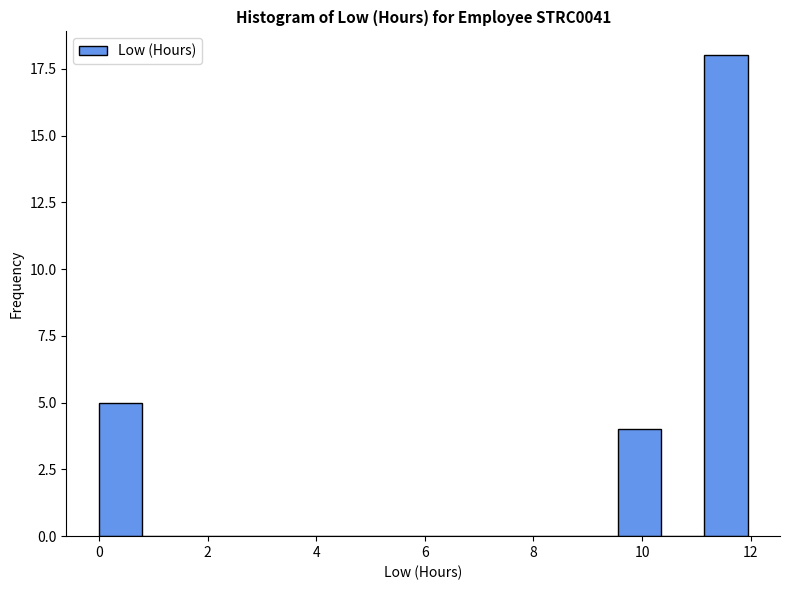

Read against the x-axis, roughly where is the centre of the tallest bar?

11.6